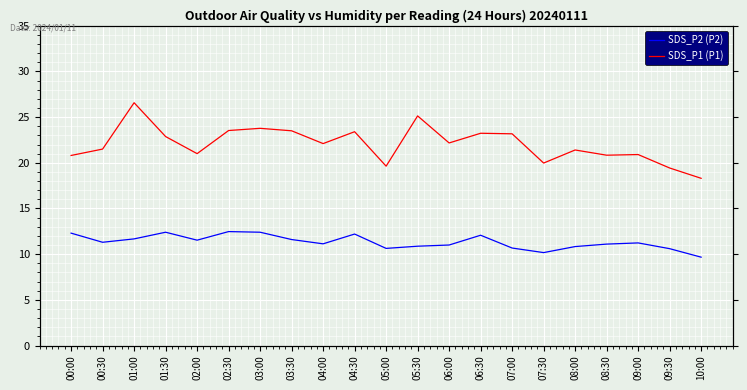

Where does the SDS_P2 (P2) series first go above 11?

00:00